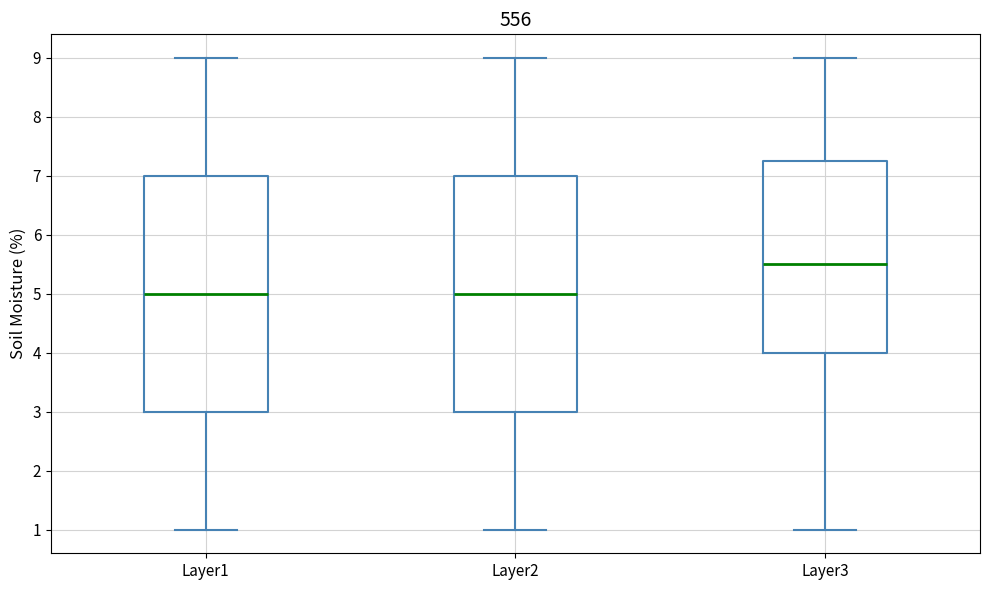

Reading left to right, transcribe this box plot: for each box, give where its median line is, the range the box spans, and where its two whiskers end, as read against the y-axis. The values are not printed on the chart, so give them approximately, as read against the axis.

Layer1: median 5.0, box 3.0 to 7.0, whiskers 1.0 to 9.0
Layer2: median 5.0, box 3.0 to 7.0, whiskers 1.0 to 9.0
Layer3: median 5.5, box 4.0 to 7.3, whiskers 1.0 to 9.0